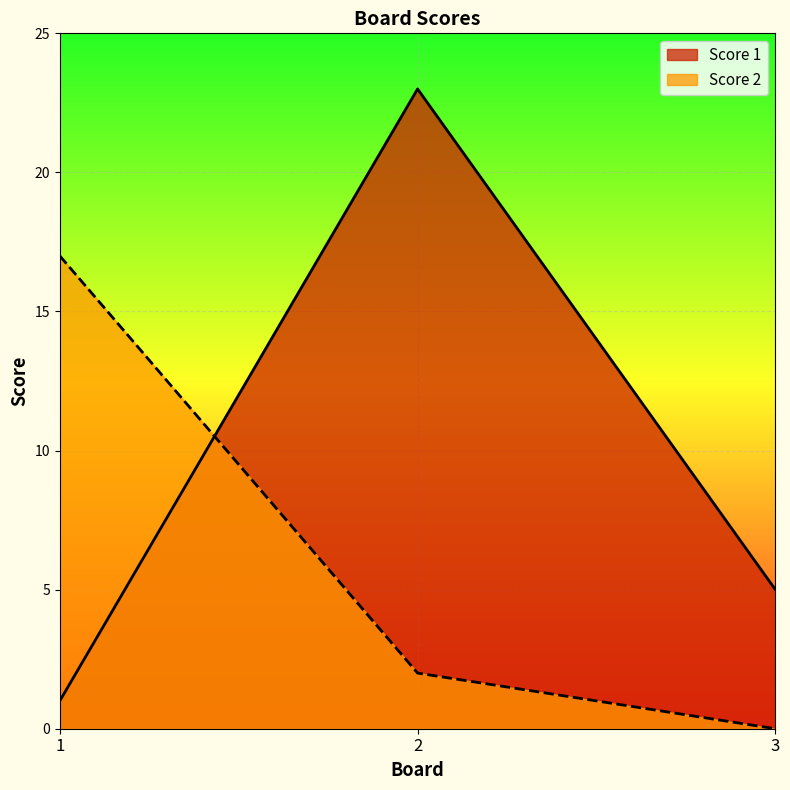

How many data points in Score 1 are above 5?

1